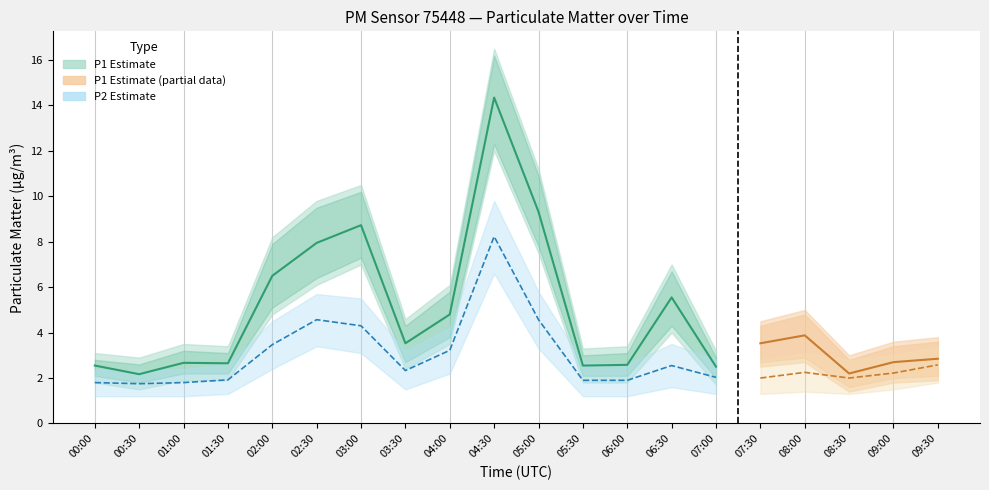

At which category is the sum across all series the highest?

04:30